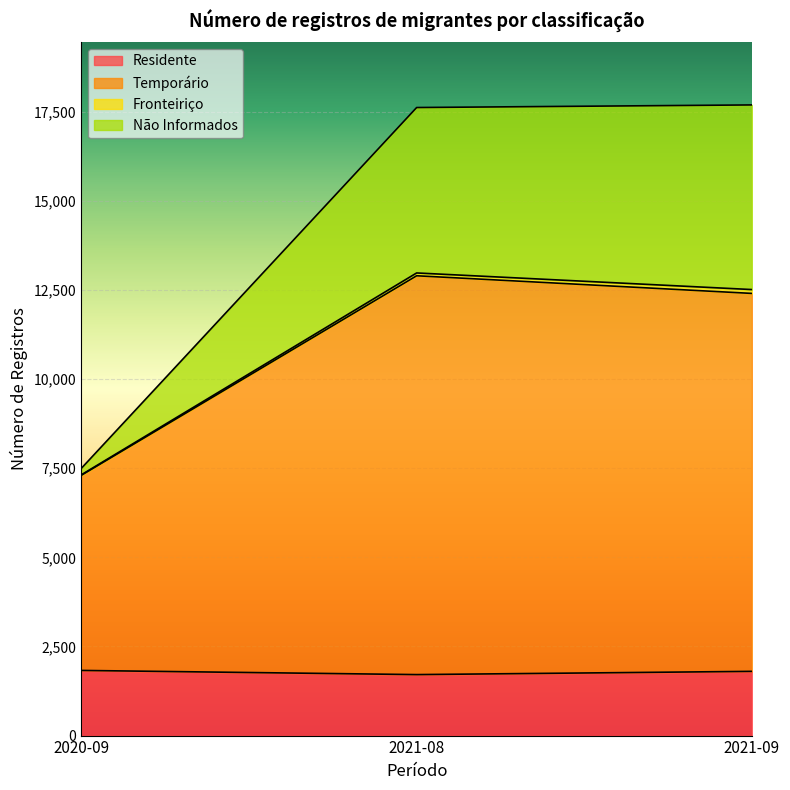

What is the difference between the highest and lowest values at 2020-09?

5670